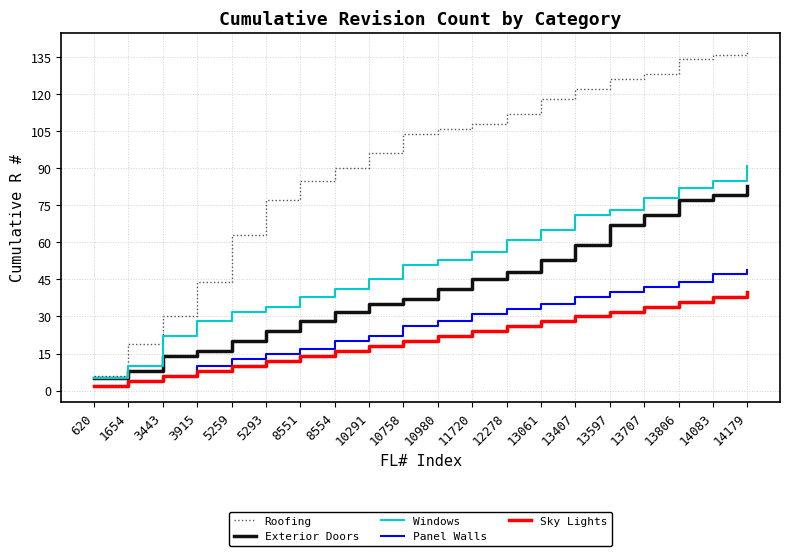

Count the number of data series in this chart.

5